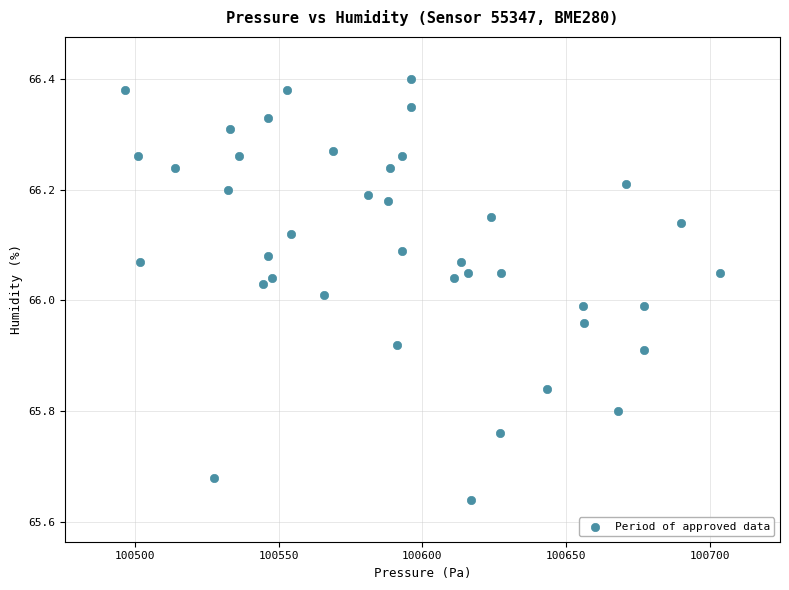

What is the range of Y values (max minus min)?

0.8